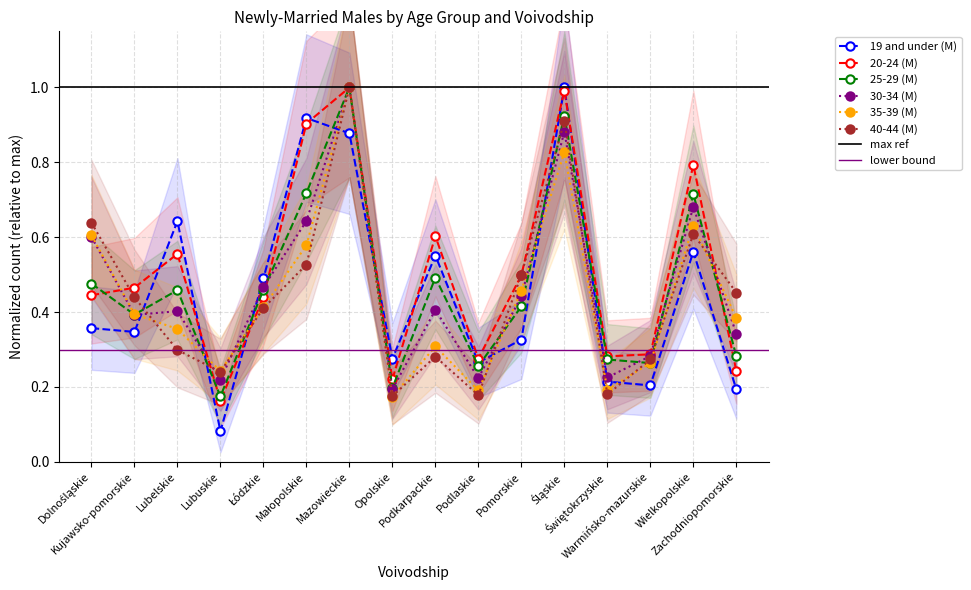

How many intersections are there between 25-29 (M) and 19 and under (M)?

8